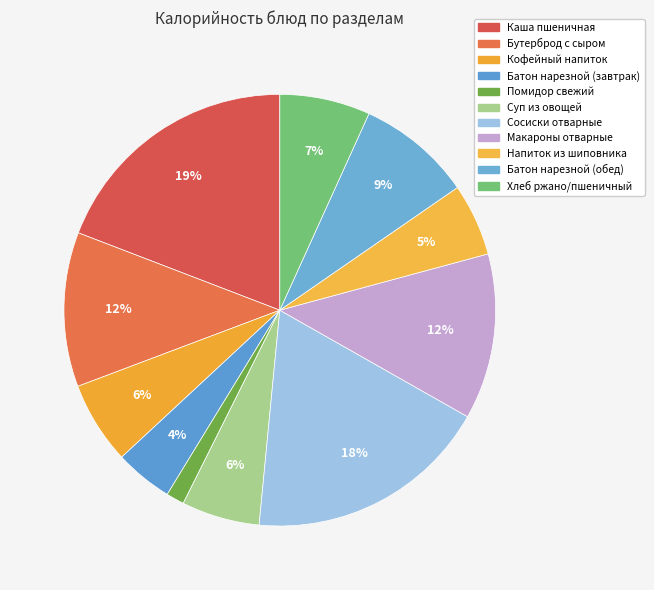

Approximately how many times larger is the value at Напиток из шиповника compared to Бутерброд с сыром?

0.5